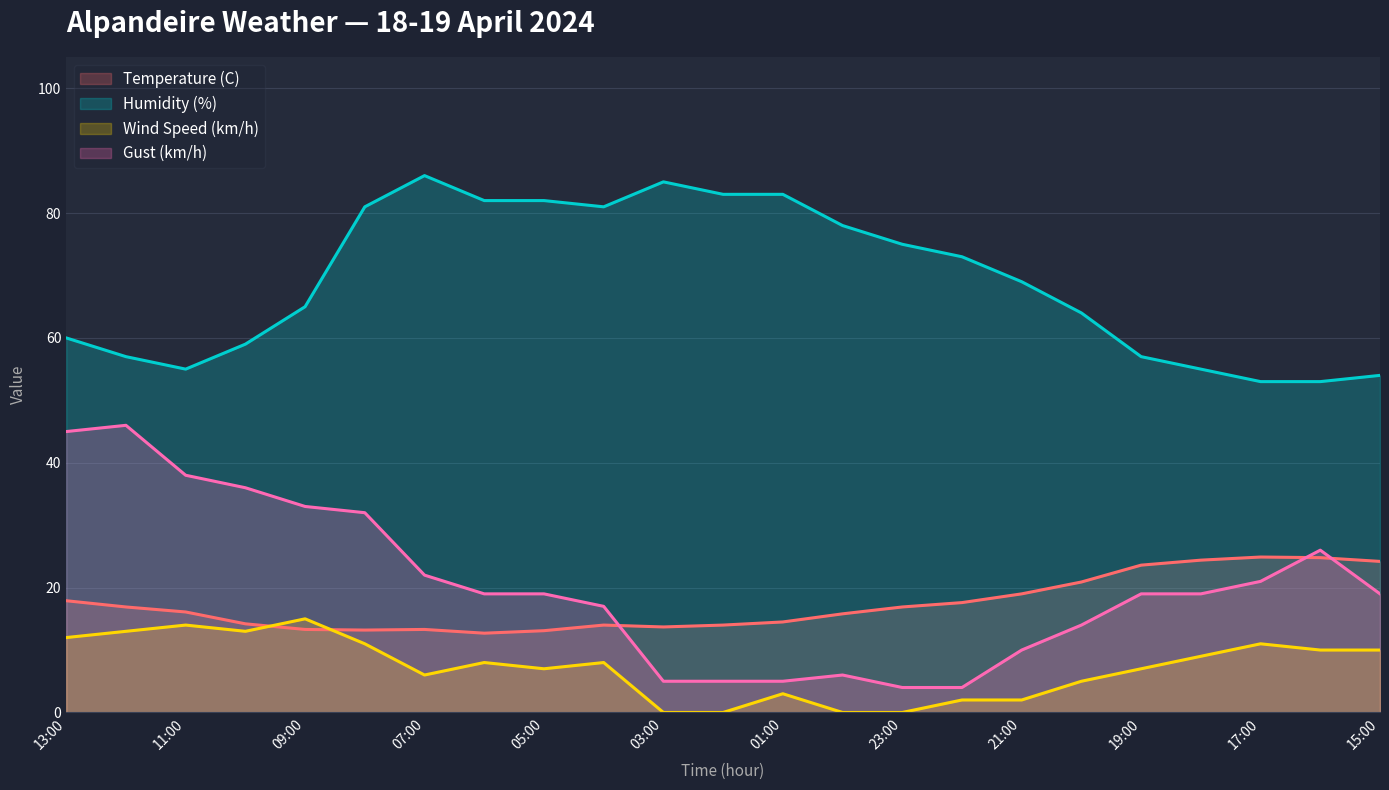

The value of Humidity (%) at 07:00 is 86.0. True or false?

True